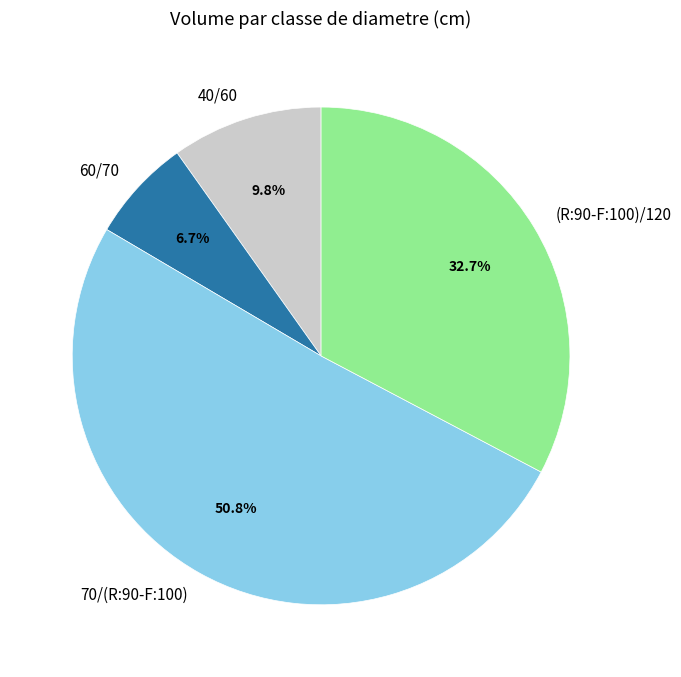

The 40/60 slice represents 10% of the pie. True or false?

True